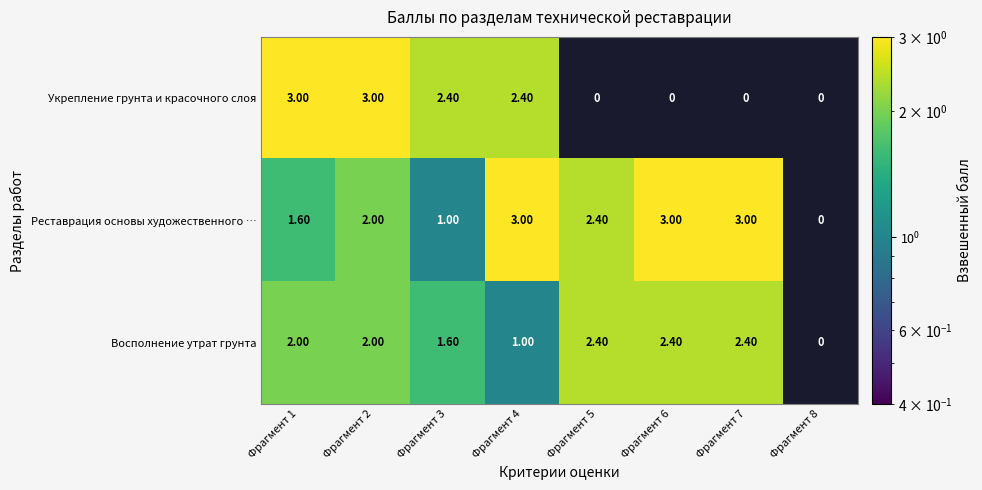

Is the value of Реставрация основы художественного … at Фрагмент 7 greater than the value of Восполнение утрат грунта at Фрагмент 2?

Yes